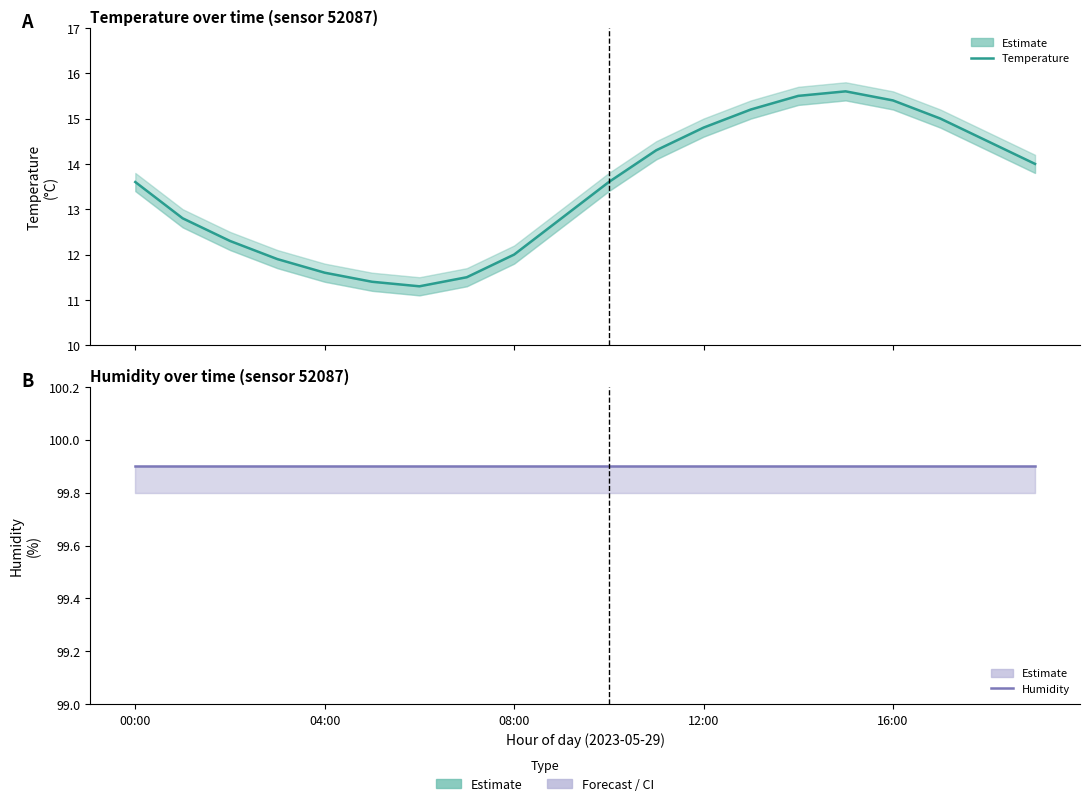

How many values in the Temperature series are below 13?

9